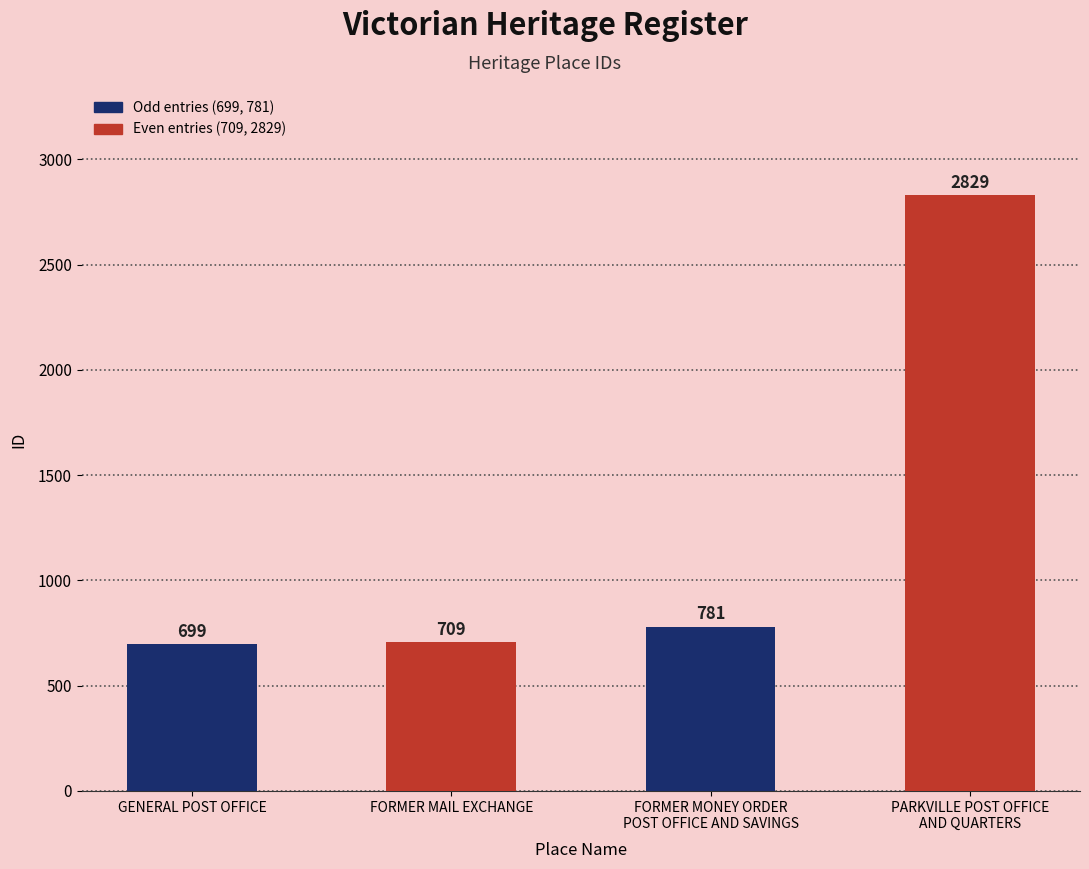

What is the difference between the maximum and second lowest values?

2120